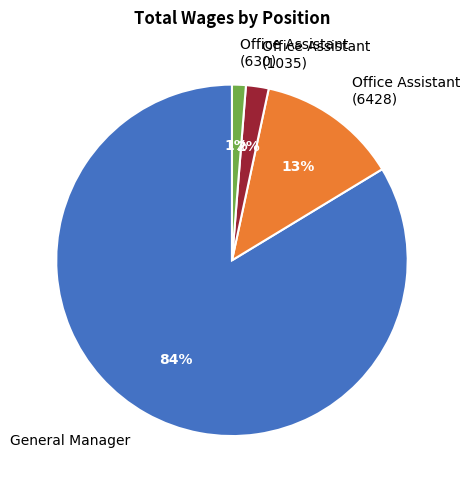

Which has a higher value, Office Assistant (630) or General Manager?

General Manager